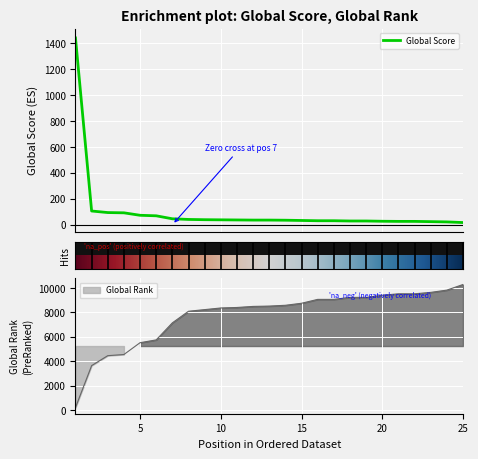

Reading left to right, list all the values displayed in this chart.

Global Score: 1440	106	94	92	73	69	46	41	39	38	37	36	36	35	33	31	31	29	29	27	26	26	24	22	17
Global Rank: 193	3634	4451	4545	5515	5745	7144	8094	8229	8363	8404	8491	8518	8584	8750	9068	9068	9233	9233	9407	9526	9526	9642	9828	10289